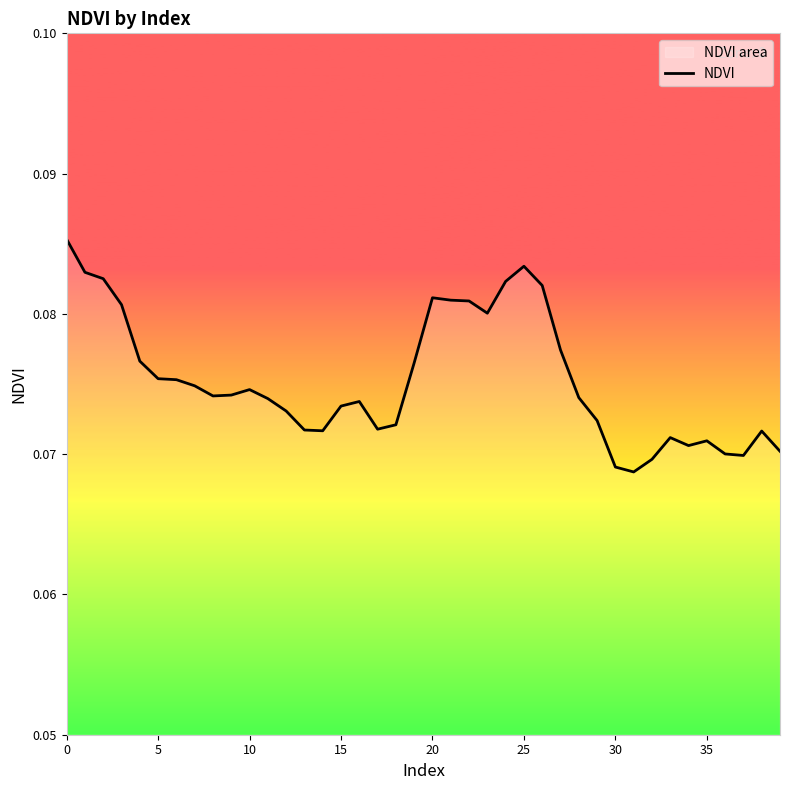

What is the sum of the values at 19 and 14?

0.1